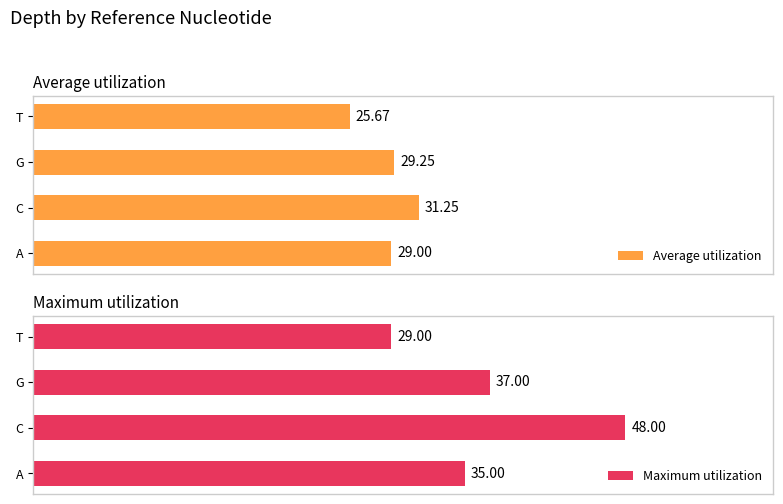

Which category has the highest value in the Average utilization series?

C